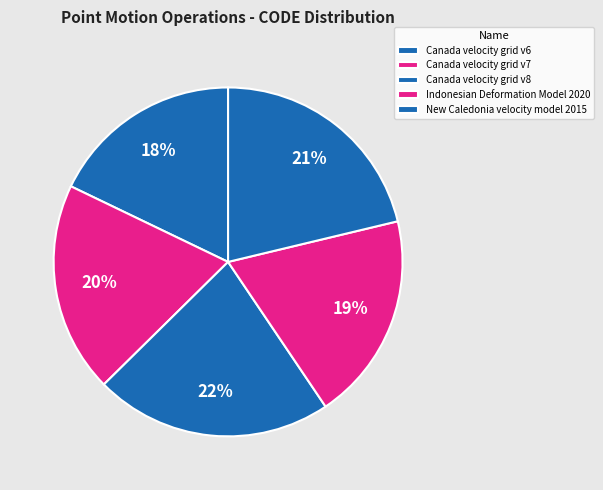

How many slices are in this pie chart?

5